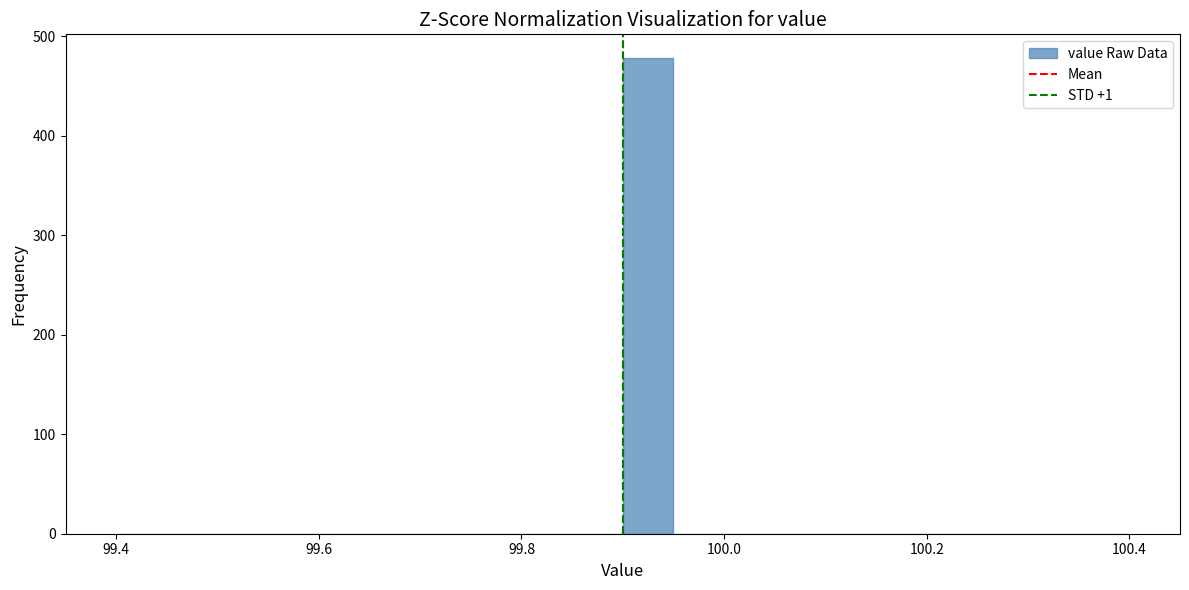

Around what value on the x-axis is the tallest bar? Give the approximate position of its centre, as read against the axis.

99.92